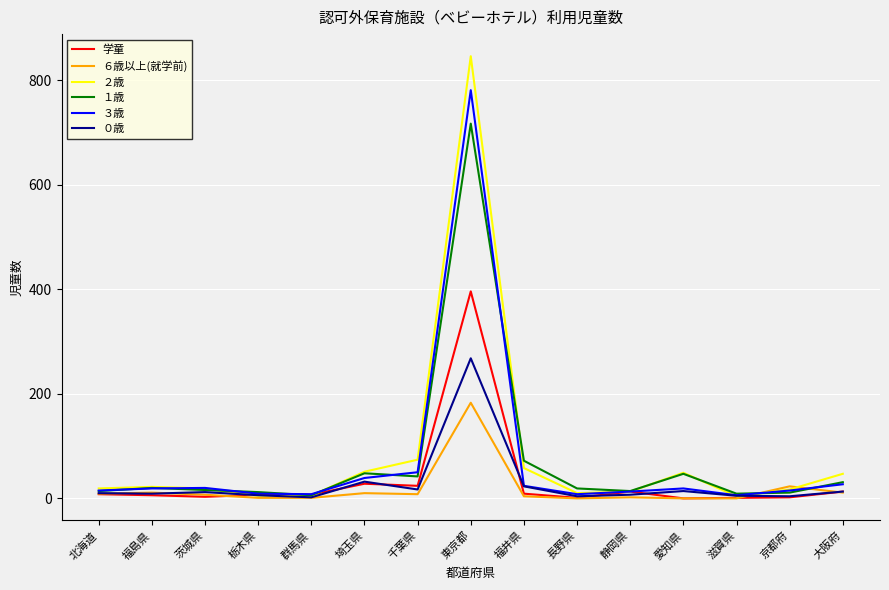

List the series in order of their peak value, highest first.

２歳, ３歳, １歳, 学童, ０歳, ６歳以上(就学前)